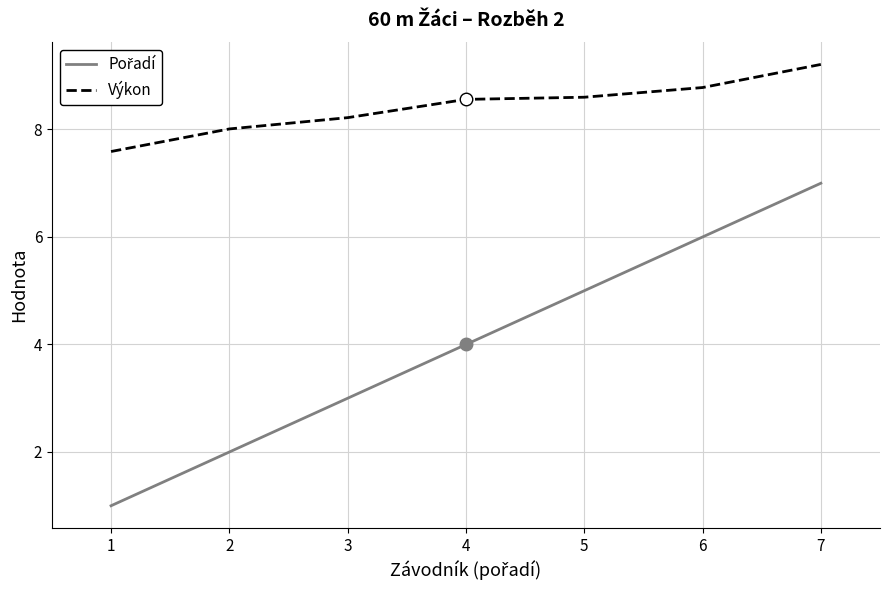

What is the sum of all Výkon values?

59.0